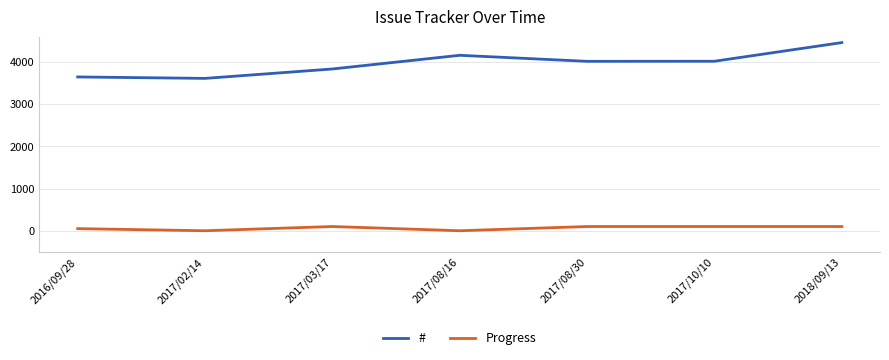

What is the difference between the maximum and second lowest values in the Progress series?

100